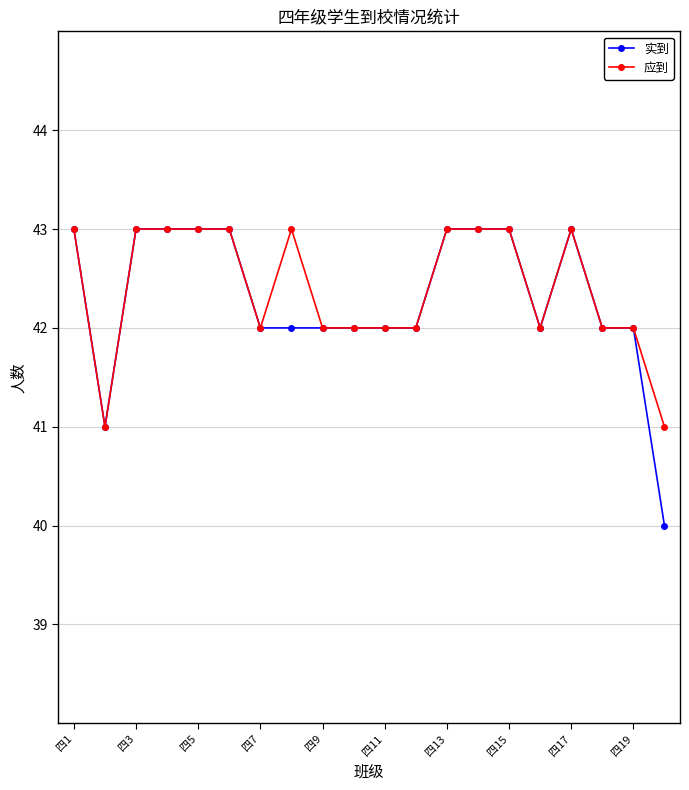

What is the maximum value shown in the chart?

43